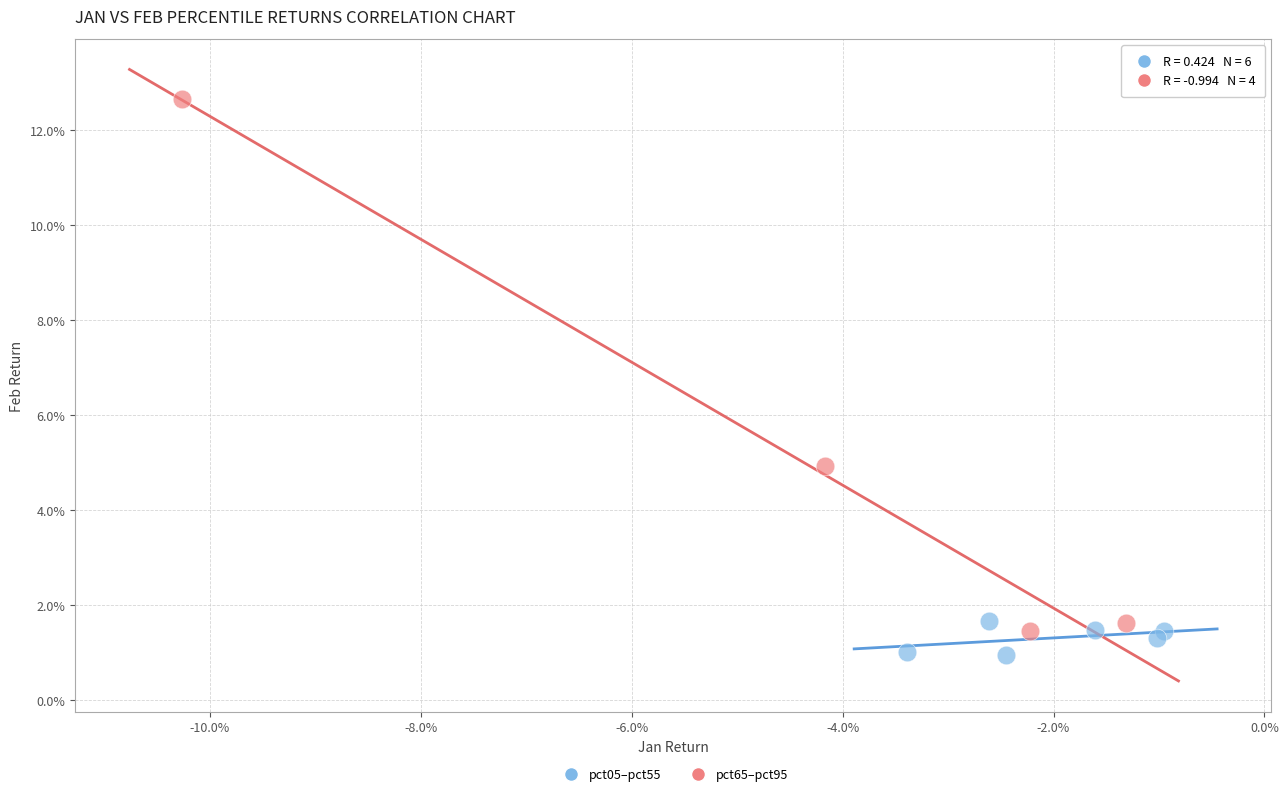

Which series contains the lowest Y value?

pct05–pct55